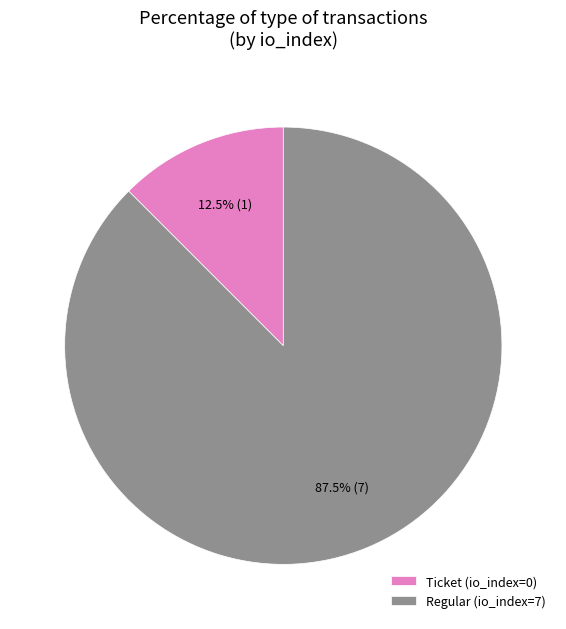

To the nearest percent, what is the difference between the Ticket and Regular slice percentages?

75%